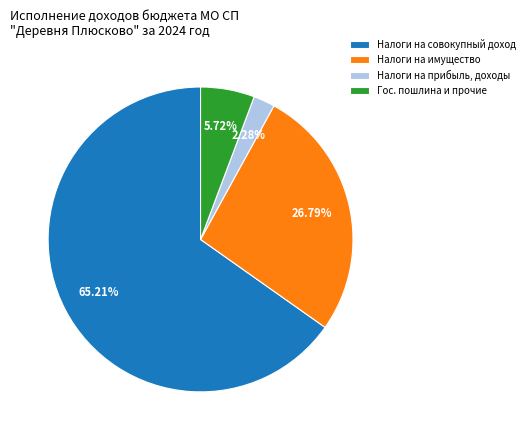

Which has a higher value, Гос. пошлина и прочие or Налоги на имущество?

Налоги на имущество